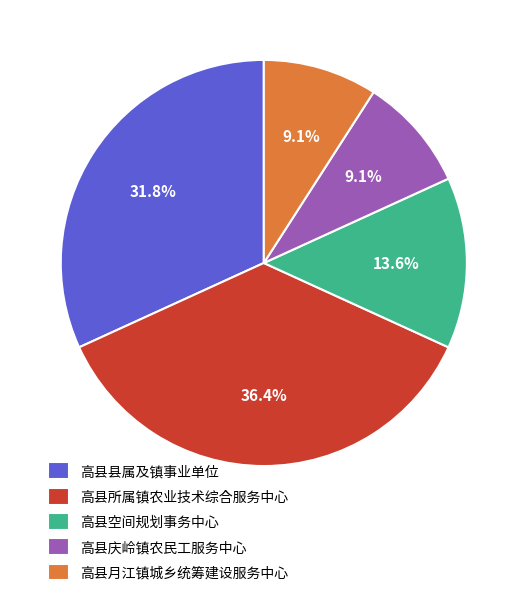

Combined, do 高县庆岭镇农民工服务中心 and 高县所属镇农业技术综合服务中心 account for over 50%?

No